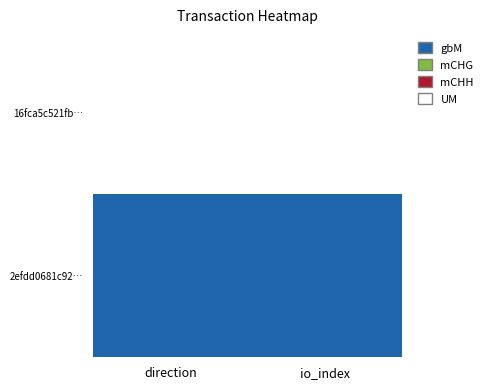

What is the average value of the 2efdd0681c92b25216776d5e0769a4719f20b1b series?

20